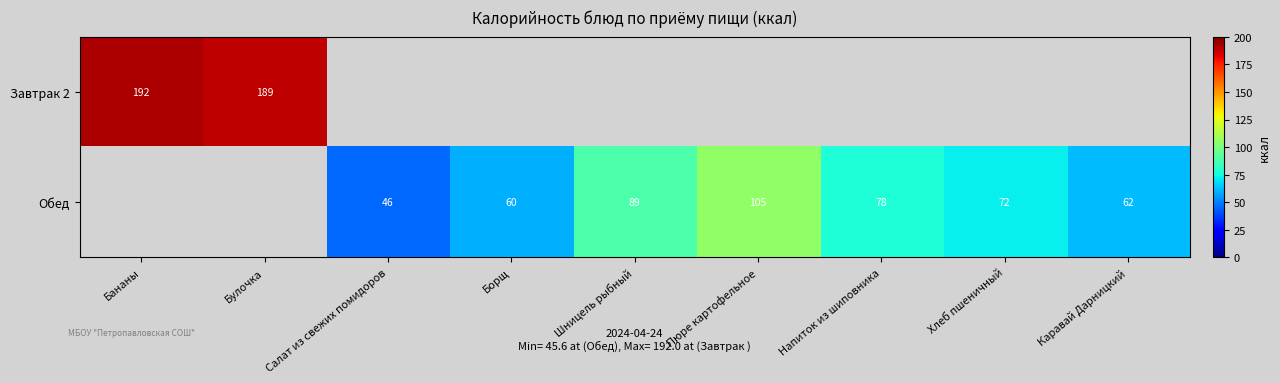

Is it true that Обед equals 42 at Пюре картофельное?

False